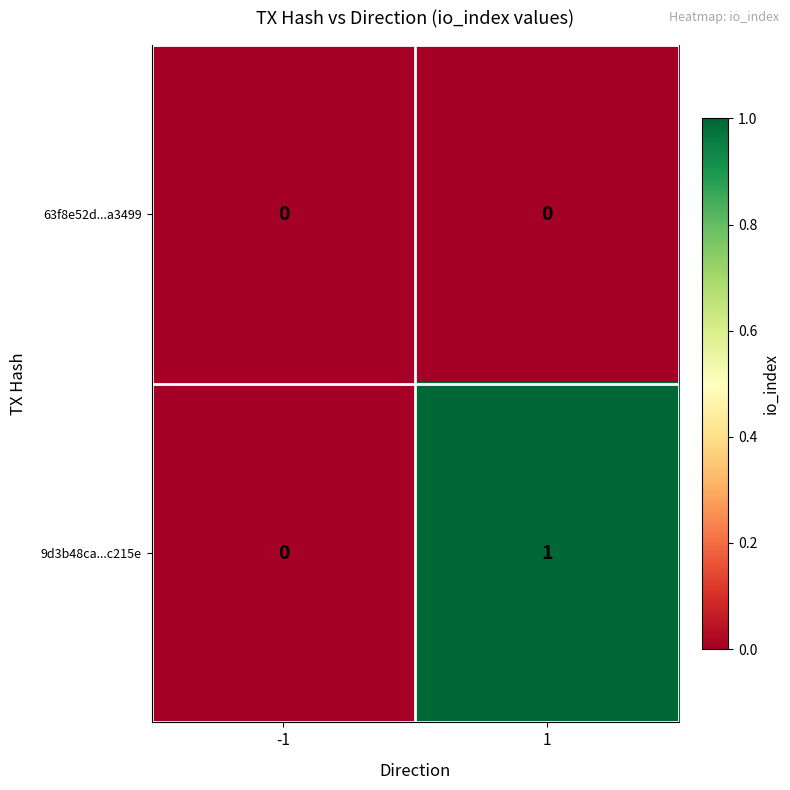

Which series has the largest total across all categories?

9d3b48ca...c215e